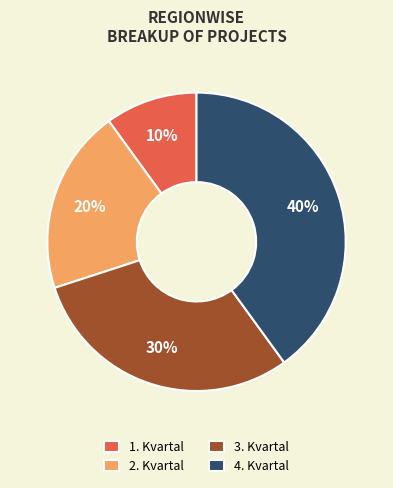

Which category has the smallest portion of the pie?

1. Kvartal